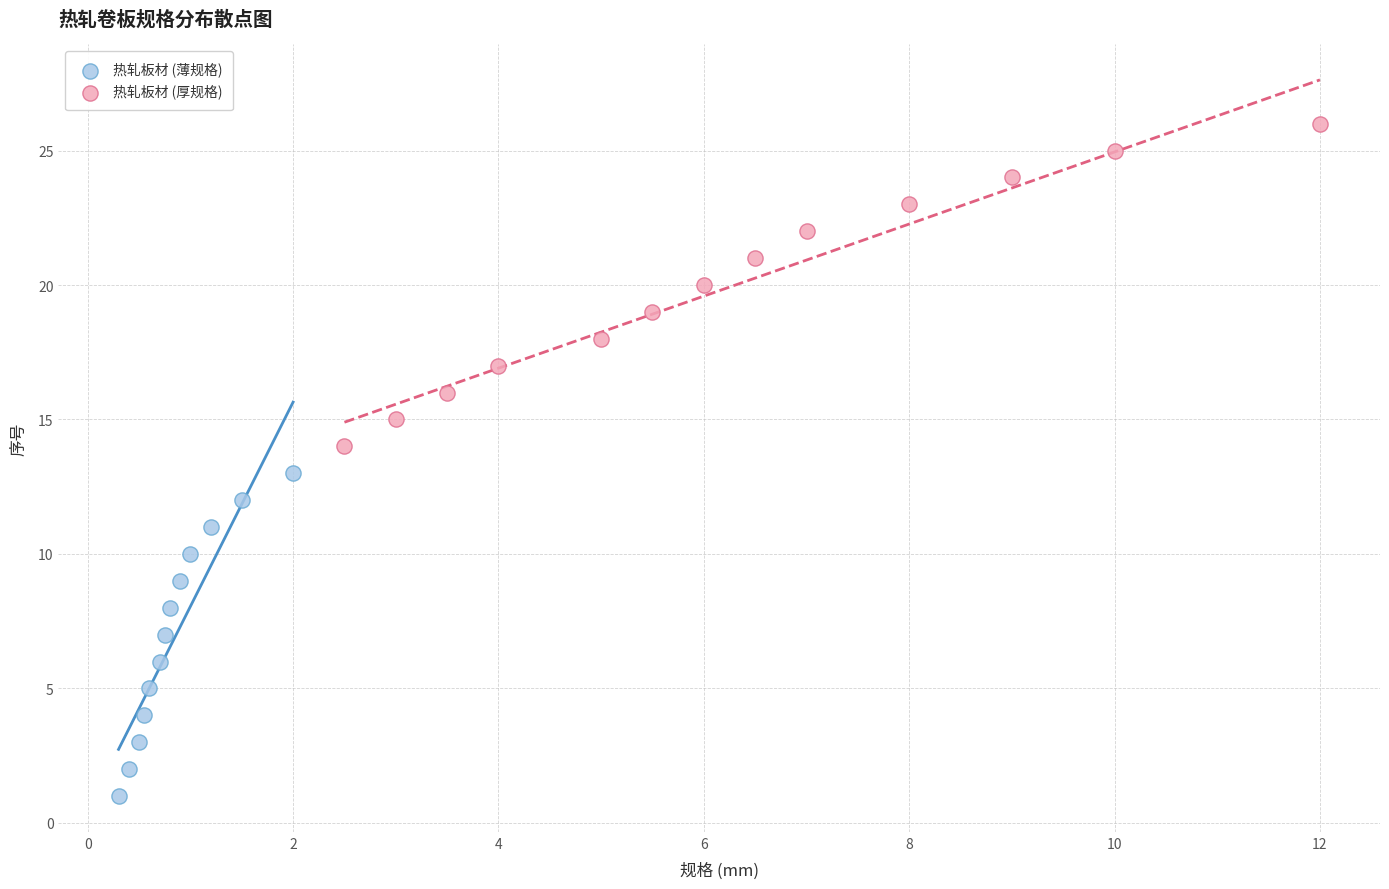

Which series reaches the minimum Y coordinate?

热轧板材 (薄规格)